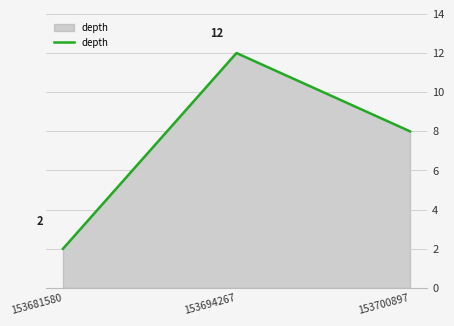

Reading left to right, extract all data points from this chart.

153681580=2	153694267=12	153700897=8